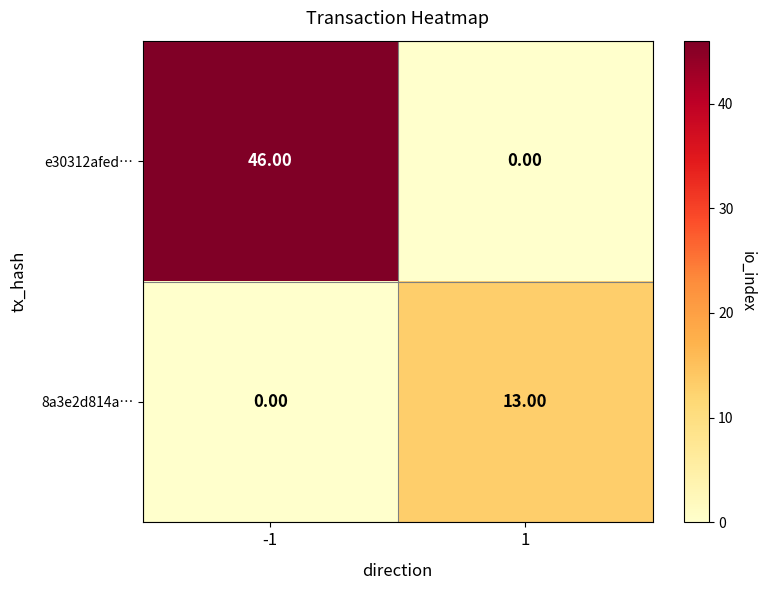

What is the total value across all series at 1?

13